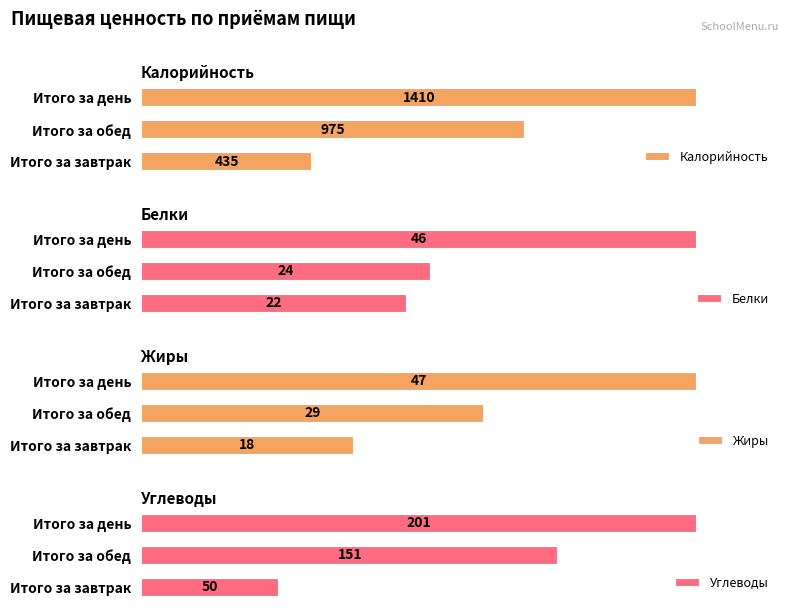

What are all the series names shown in the legend?

Калорийность, Белки, Жиры, Углеводы